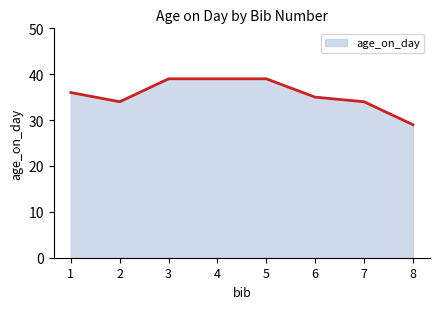

Read the value at 8, to the nearest 10.

30